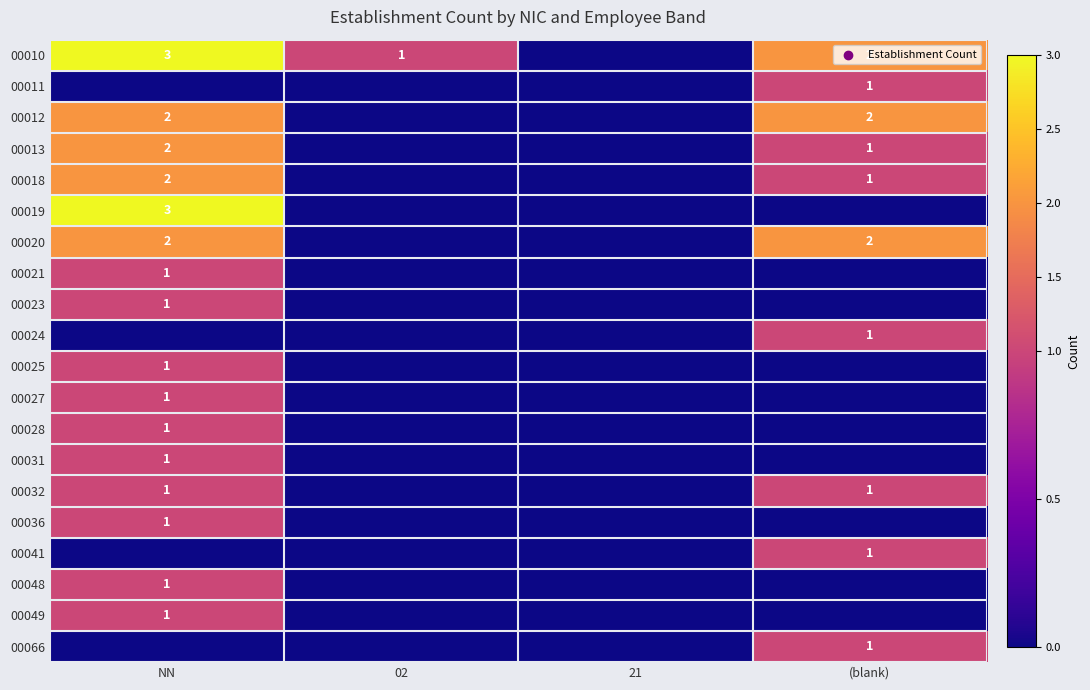

Between NN and 02, which is larger?

NN